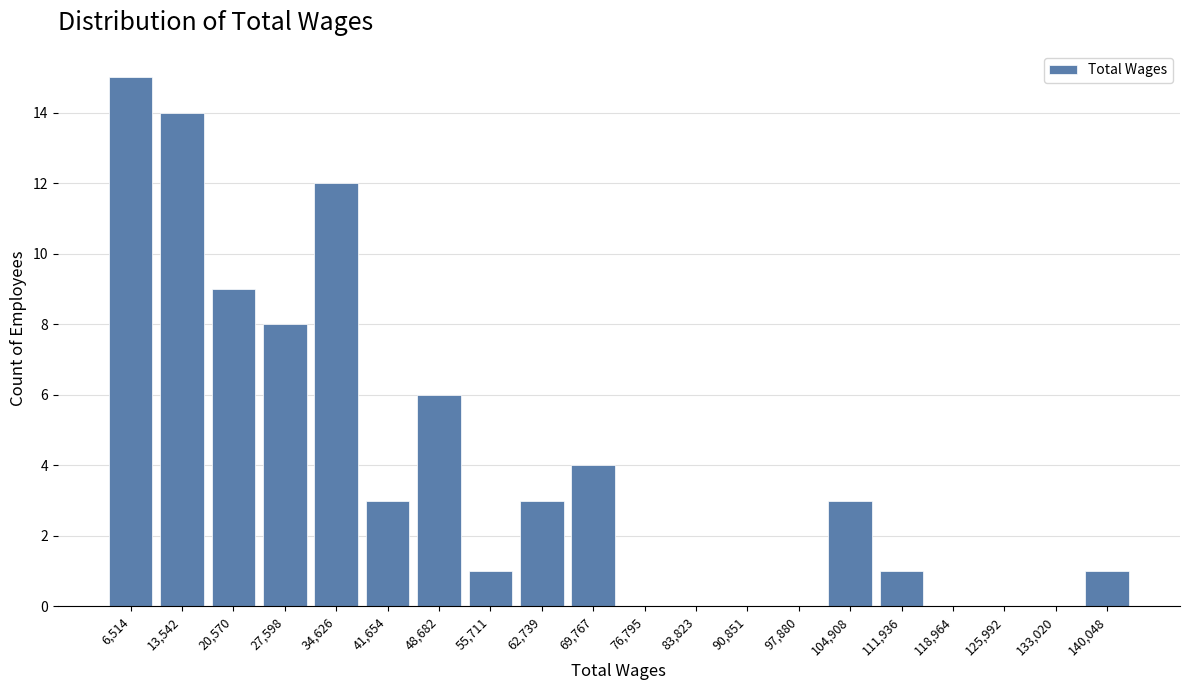

Over which range of the x-axis is the bar tallest?

3000 to 10000